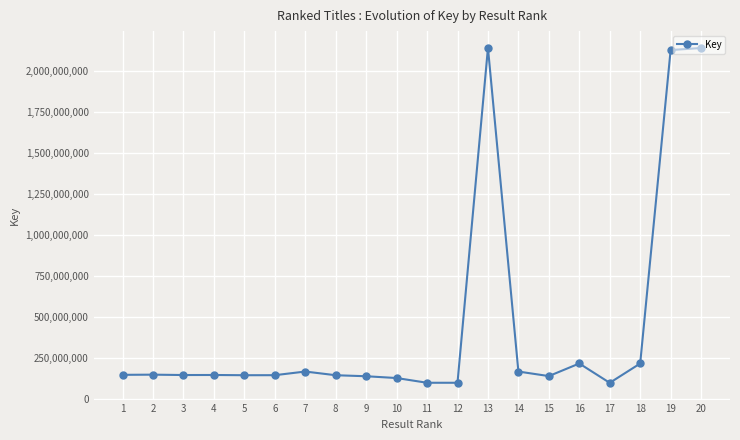

The value at 2 is 150062366. True or false?

True